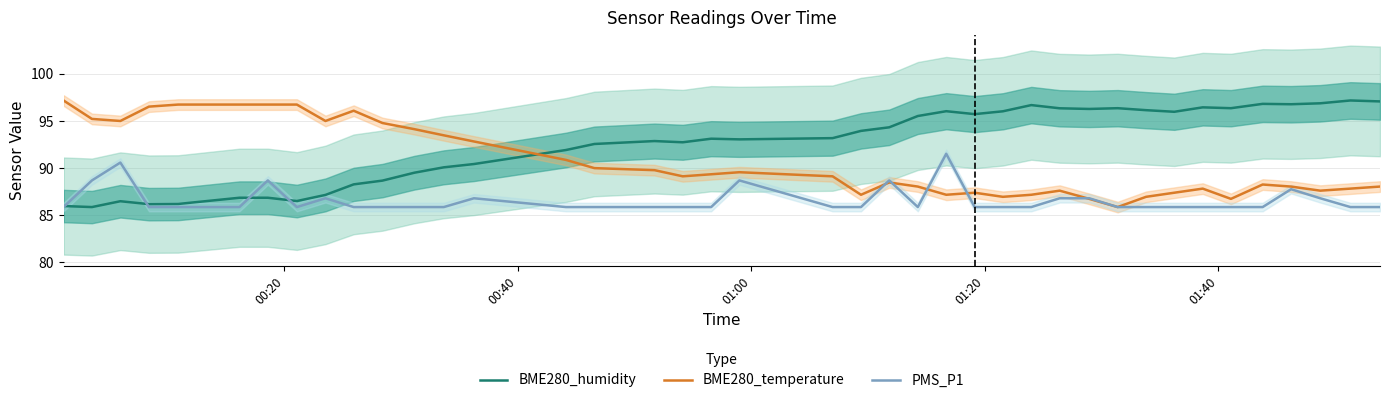

Does the chart have visible grid lines?

Yes